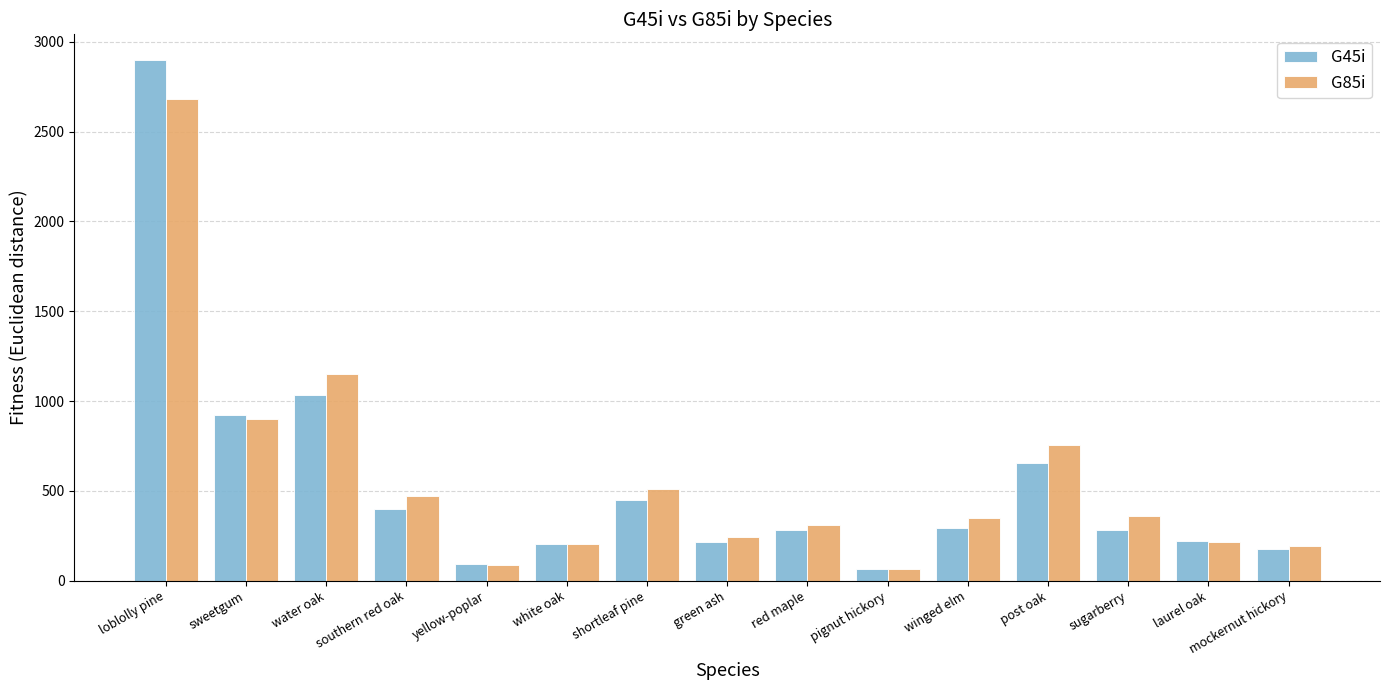

What are all the series names shown in the legend?

G45i, G85i